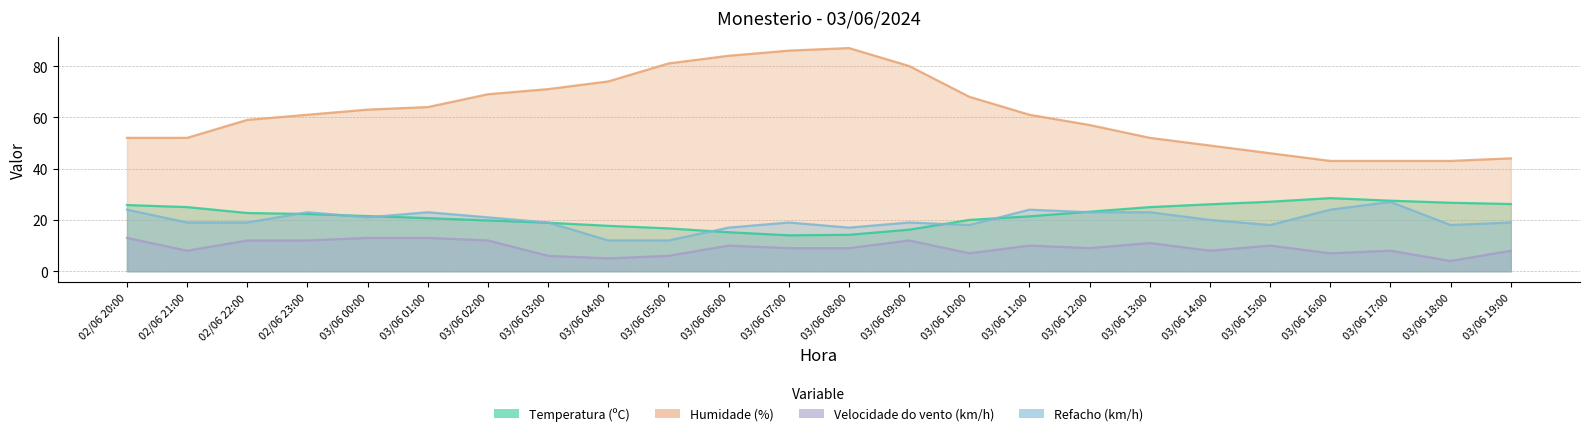

At how many categories does at least one series exceed 69?

7